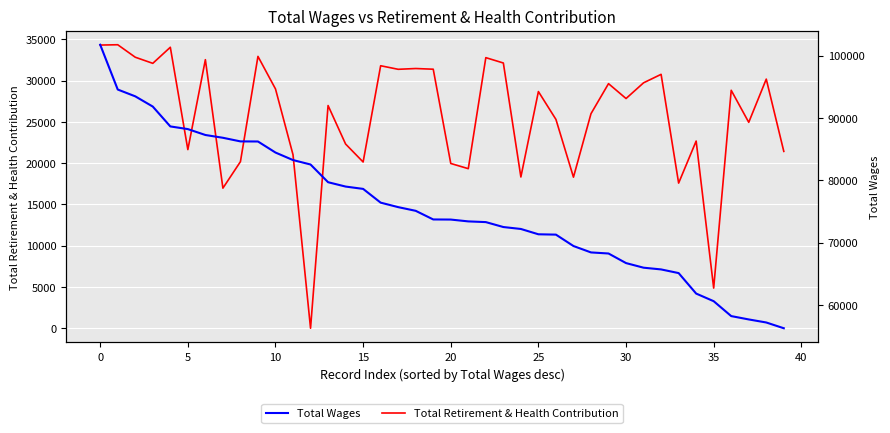

What is the sum of all Total Wages values?

3023074